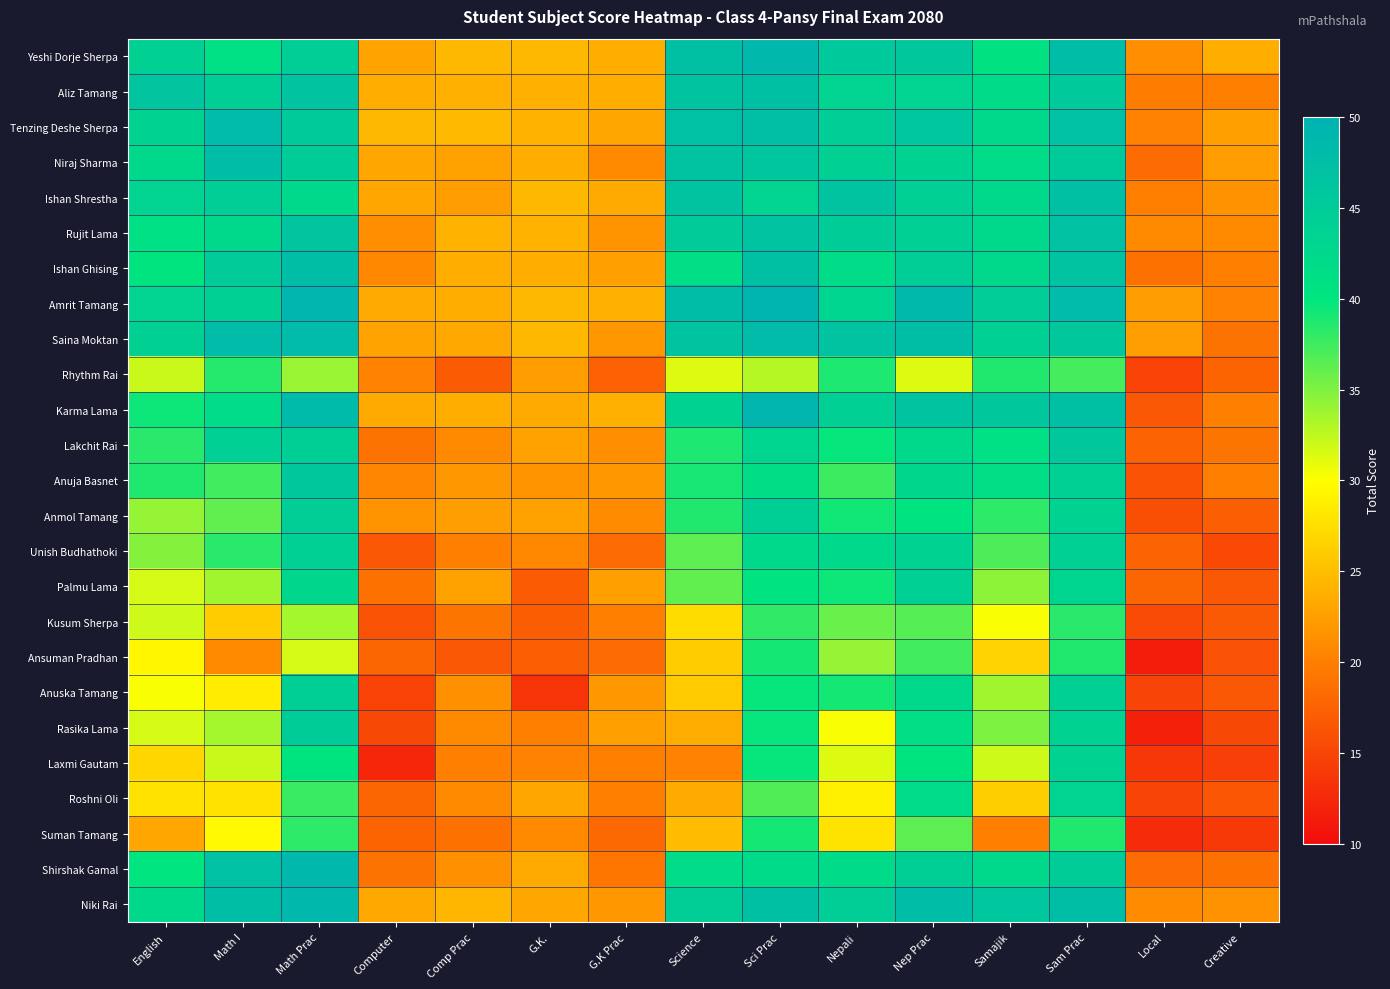

Reading left to right, list all the values displayed in this chart.

Yeshi Dorje Sherpa: English=43.8	Math I=41.0	Math Prac=44.4	Computer=22.9	Comp Prac=24.4	G.K.=24.4	G.K Prac=23.7	Science=47.1	Sci Prac=48.6	Nepali=45.4	Nep Prac=45.6	Samajik=40.5	Sam Prac=47.8	Local=21.2	Creative=23.6
Aliz Tamang: English=46.2	Math I=44.3	Math Prac=46.3	Computer=23.7	Comp Prac=23.9	G.K.=23.8	G.K Prac=23.6	Science=46.4	Sci Prac=47.1	Nepali=43.3	Nep Prac=43.2	Samajik=41.9	Sam Prac=45.4	Local=19.8	Creative=19.9
Tenzing Deshe Sherpa: English=43.7	Math I=47.9	Math Prac=45.2	Computer=24.5	Comp Prac=24.6	G.K.=24.1	G.K Prac=23.1	Science=47.0	Sci Prac=47.4	Nepali=44.4	Nep Prac=45.9	Samajik=42.6	Sam Prac=46.9	Local=20.4	Creative=22.5
Niraj Sharma: English=42.5	Math I=47.7	Math Prac=44.8	Computer=23.1	Comp Prac=22.7	G.K.=23.6	G.K Prac=20.9	Science=46.7	Sci Prac=46.0	Nepali=43.9	Nep Prac=43.7	Samajik=41.8	Sam Prac=45.2	Local=18.3	Creative=22.2
Ishan Shrestha: English=43.3	Math I=44.4	Math Prac=42.5	Computer=23.1	Comp Prac=22.2	G.K.=24.5	G.K Prac=23.3	Science=46.4	Sci Prac=43.2	Nepali=46.5	Nep Prac=44.1	Samajik=42.2	Sam Prac=47.1	Local=19.9	Creative=21.6
Rujit Lama: English=41.0	Math I=42.5	Math Prac=46.1	Computer=21.2	Comp Prac=24.0	G.K.=24.0	G.K Prac=21.7	Science=45.0	Sci Prac=46.6	Nepali=44.7	Nep Prac=44.0	Samajik=42.5	Sam Prac=46.8	Local=20.8	Creative=20.8
Ishan Ghising: English=40.2	Math I=45.0	Math Prac=47.6	Computer=20.7	Comp Prac=23.6	G.K.=23.7	G.K Prac=22.6	Science=41.4	Sci Prac=47.1	Nepali=41.7	Nep Prac=44.5	Samajik=42.2	Sam Prac=46.7	Local=18.8	Creative=19.9
Amrit Tamang: English=43.2	Math I=43.9	Math Prac=49.1	Computer=23.3	Comp Prac=23.6	G.K.=24.5	G.K Prac=23.8	Science=47.7	Sci Prac=49.4	Nepali=43.0	Nep Prac=48.5	Samajik=44.6	Sam Prac=48.1	Local=22.2	Creative=20.3
Saina Moktan: English=43.8	Math I=48.1	Math Prac=48.1	Computer=22.9	Comp Prac=23.2	G.K.=24.5	G.K Prac=22.0	Science=46.5	Sci Prac=48.1	Nepali=46.6	Nep Prac=47.6	Samajik=44.0	Sam Prac=45.7	Local=22.4	Creative=19.0
Rhythm Rai: English=32.1	Math I=38.5	Math Prac=34.0	Computer=20.4	Comp Prac=16.9	G.K.=22.3	G.K Prac=17.4	Science=31.4	Sci Prac=32.9	Nepali=38.9	Nep Prac=31.4	Samajik=38.6	Sam Prac=37.3	Local=14.8	Creative=17.8
Karma Lama: English=39.4	Math I=41.8	Math Prac=48.3	Computer=23.4	Comp Prac=23.7	G.K.=23.3	G.K Prac=23.9	Science=43.5	Sci Prac=49.2	Nepali=44.0	Nep Prac=46.3	Samajik=45.6	Sam Prac=47.1	Local=16.7	Creative=20.1
Lakchit Rai: English=38.4	Math I=44.2	Math Prac=44.3	Computer=19.0	Comp Prac=20.8	G.K.=22.7	G.K Prac=21.2	Science=38.8	Sci Prac=43.0	Nepali=39.8	Nep Prac=42.4	Samajik=40.9	Sam Prac=45.5	Local=17.6	Creative=19.1
Anuja Basnet: English=38.7	Math I=37.4	Math Prac=45.5	Computer=20.6	Comp Prac=21.9	G.K.=21.7	G.K Prac=22.0	Science=39.0	Sci Prac=41.5	Nepali=37.5	Nep Prac=42.8	Samajik=41.1	Sam Prac=44.1	Local=16.2	Creative=19.9
Anmol Tamang: English=34.2	Math I=36.1	Math Prac=44.5	Computer=21.7	Comp Prac=22.4	G.K.=22.7	G.K Prac=21.0	Science=38.6	Sci Prac=44.3	Nepali=39.3	Nep Prac=40.4	Samajik=38.2	Sam Prac=43.5	Local=15.8	Creative=17.3
Unish Budhathoki: English=34.8	Math I=38.4	Math Prac=44.2	Computer=16.7	Comp Prac=20.0	G.K.=20.7	G.K Prac=18.3	Science=36.3	Sci Prac=42.4	Nepali=42.5	Nep Prac=43.7	Samajik=37.0	Sam Prac=44.2	Local=17.6	Creative=15.3
Palmu Lama: English=31.7	Math I=33.7	Math Prac=42.8	Computer=18.9	Comp Prac=22.8	G.K.=17.0	G.K Prac=22.5	Science=36.1	Sci Prac=40.4	Nepali=39.4	Nep Prac=44.2	Samajik=34.5	Sam Prac=43.1	Local=17.9	Creative=16.7
Kusum Sherpa: English=32.0	Math I=26.0	Math Prac=33.5	Computer=16.2	Comp Prac=19.2	G.K.=17.1	G.K Prac=19.9	Science=27.3	Sci Prac=38.0	Nepali=35.9	Nep Prac=36.6	Samajik=30.3	Sam Prac=38.4	Local=15.5	Creative=16.8
Ansuman Pradhan: English=29.3	Math I=20.9	Math Prac=31.7	Computer=17.9	Comp Prac=16.6	G.K.=17.3	G.K Prac=18.4	Science=26.0	Sci Prac=39.2	Nepali=34.1	Nep Prac=37.4	Samajik=26.7	Sam Prac=38.7	Local=11.5	Creative=16.0
Anuska Tamang: English=30.2	Math I=28.5	Math Prac=44.3	Computer=14.7	Comp Prac=21.4	G.K.=13.5	G.K Prac=22.0	Science=25.9	Sci Prac=39.8	Nepali=39.1	Nep Prac=42.6	Samajik=33.7	Sam Prac=43.9	Local=14.9	Creative=16.7
Rasika Lama: English=31.7	Math I=33.5	Math Prac=44.7	Computer=15.2	Comp Prac=20.8	G.K.=19.9	G.K Prac=22.5	Science=23.5	Sci Prac=39.7	Nepali=30.3	Nep Prac=41.3	Samajik=35.0	Sam Prac=43.5	Local=11.8	Creative=15.2
Laxmi Gautam: English=26.8	Math I=32.1	Math Prac=40.1	Computer=12.3	Comp Prac=20.1	G.K.=20.3	G.K Prac=19.9	Science=20.3	Sci Prac=39.8	Nepali=31.4	Nep Prac=40.0	Samajik=32.0	Sam Prac=43.7	Local=13.8	Creative=14.5
Roshni Oli: English=27.8	Math I=27.8	Math Prac=37.7	Computer=17.9	Comp Prac=20.8	G.K.=23.0	G.K Prac=19.9	Science=23.3	Sci Prac=36.8	Nepali=28.9	Nep Prac=41.8	Samajik=26.1	Sam Prac=43.3	Local=14.9	Creative=16.5
Suman Tamang: English=23.0	Math I=29.4	Math Prac=38.2	Computer=17.7	Comp Prac=18.9	G.K.=20.9	G.K Prac=18.0	Science=24.8	Sci Prac=39.2	Nepali=27.9	Nep Prac=36.4	Samajik=20.1	Sam Prac=38.7	Local=12.8	Creative=14.0
Shirshak Gamal: English=39.9	Math I=46.9	Math Prac=48.6	Computer=19.0	Comp Prac=21.3	G.K.=23.4	G.K Prac=19.3	Science=41.6	Sci Prac=42.0	Nepali=41.9	Nep Prac=44.3	Samajik=42.4	Sam Prac=44.9	Local=18.4	Creative=18.8
Niki Rai: English=42.3	Math I=47.5	Math Prac=48.9	Computer=23.2	Comp Prac=24.3	G.K.=23.1	G.K Prac=21.9	Science=44.4	Sci Prac=47.3	Nepali=44.4	Nep Prac=47.7	Samajik=45.9	Sam Prac=47.6	Local=21.0	Creative=21.5